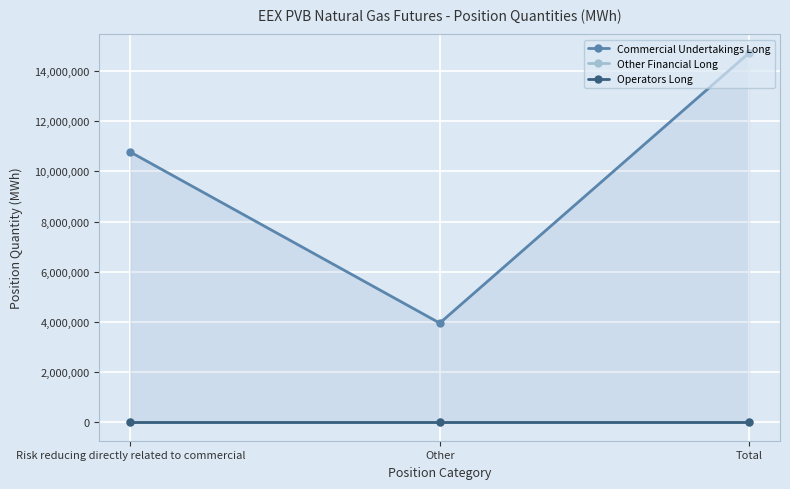

What is the maximum value shown in the chart?

14724720